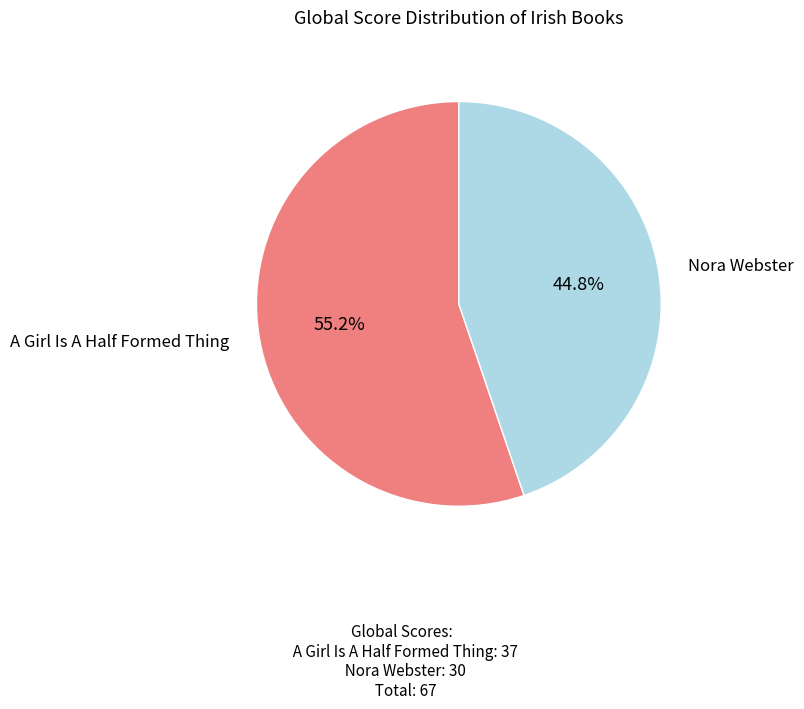

Is there any slice that represents more than half of the pie?

Yes